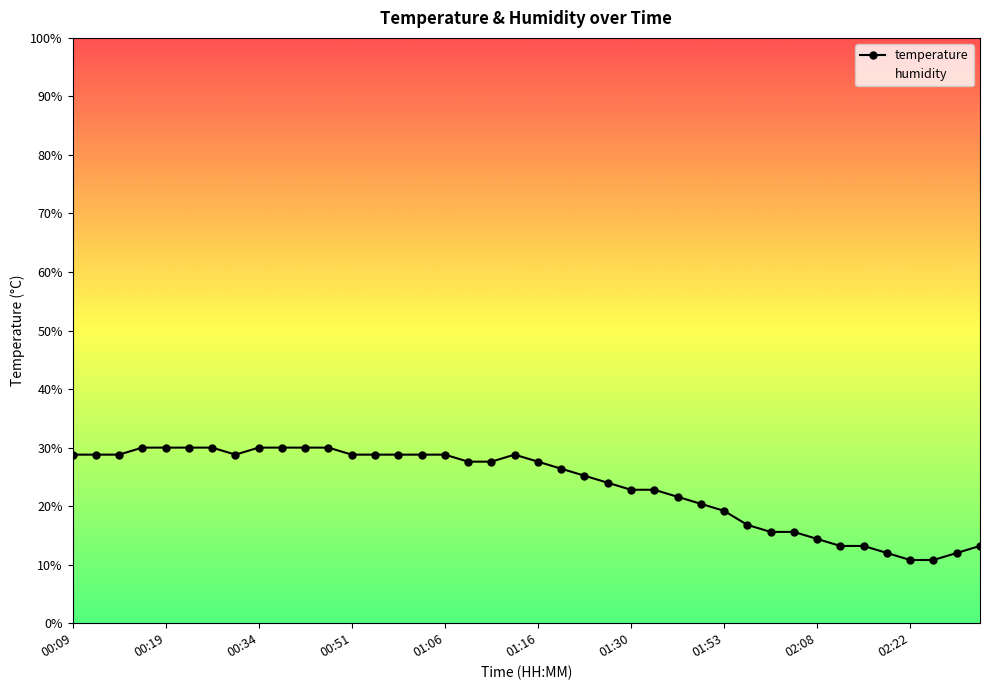

Reading left to right, what are all the values shown in this chart?

temperature: 28.8	28.8	28.8	30.0	30.0	30.0	30.0	28.8	30.0	30.0	30.0	30.0	28.8	28.8	28.8	28.8	28.8	27.6	27.6	28.8	27.6	26.4	25.2	24.0	22.8	22.8	21.6	20.4	19.2	16.8	15.6	15.6	14.4	13.2	13.2	12.0	10.8	10.8	12.0	13.2
humidity: 99.9	99.9	99.9	99.9	99.9	99.9	99.9	99.9	99.9	99.9	99.9	99.9	99.9	99.9	99.9	99.9	99.9	99.9	99.9	99.9	99.9	99.9	99.9	99.9	99.9	99.9	99.9	99.9	99.9	99.9	99.9	99.9	99.9	99.9	99.9	99.9	99.9	99.9	99.9	99.9